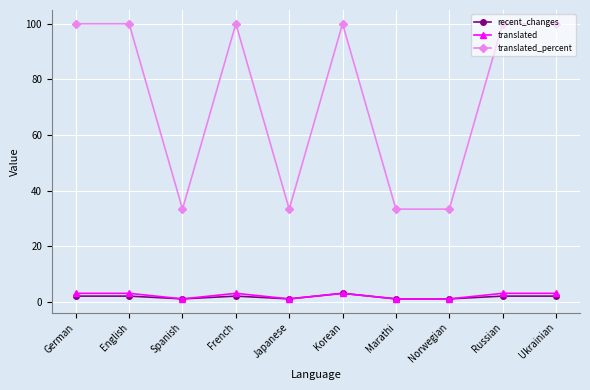

What is the label of the 4th point from the right?

Marathi